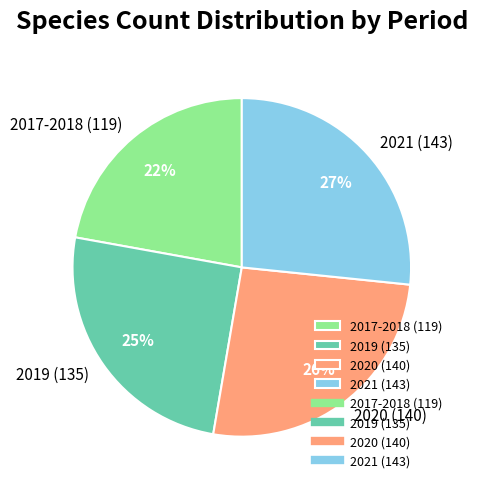

Rank the categories by value from lowest to highest.

2017-2018 (119), 2019 (135), 2020 (140), 2021 (143)